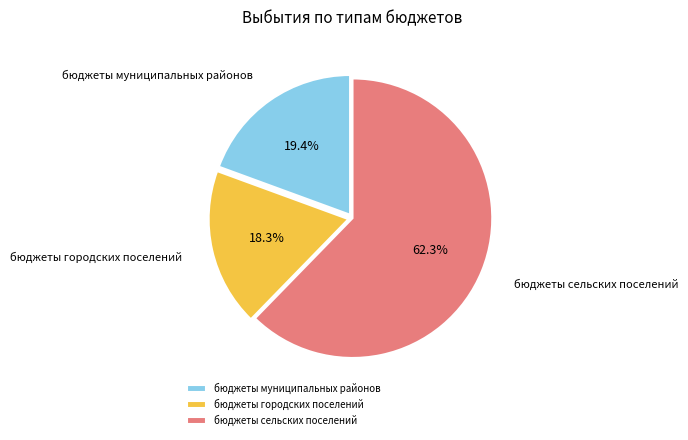

What is the ratio of the value at бюджеты городских поселений to the value at бюджеты муниципальных районов?

0.9